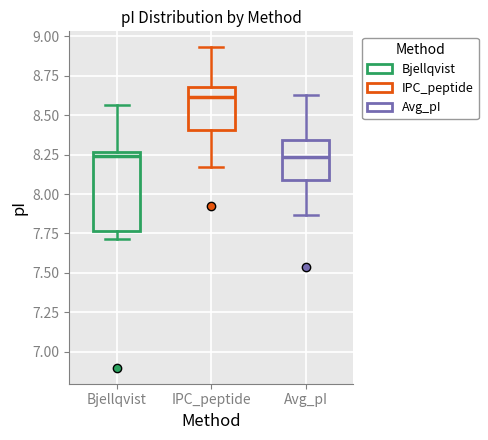

Where does the median line of the box for Avg_pI sit on the y-axis? The values are not printed on the chart, so give them approximately, as read against the axis.

8.25